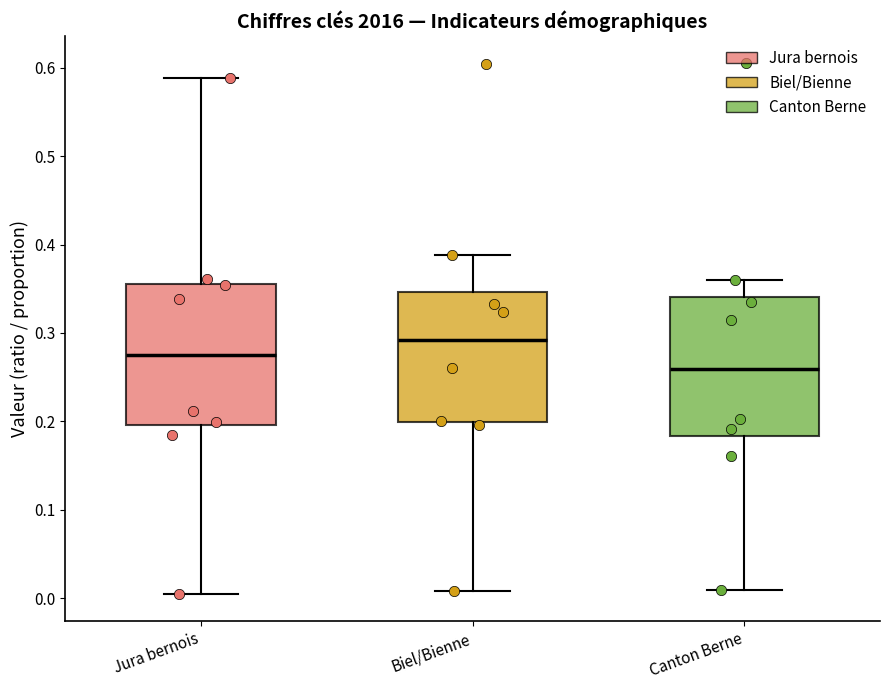

Reading left to right, transcribe this box plot: for each box, give where its median line is, the range the box spans, and where its two whiskers end, as read against the y-axis. The values are not printed on the chart, so give them approximately, as read against the axis.

Jura bernois: median 0.28, box 0.20 to 0.36, whiskers 0.00 to 0.59
Biel/Bienne: median 0.29, box 0.20 to 0.35, whiskers 0.01 to 0.39
Canton Berne: median 0.26, box 0.18 to 0.34, whiskers 0.01 to 0.36